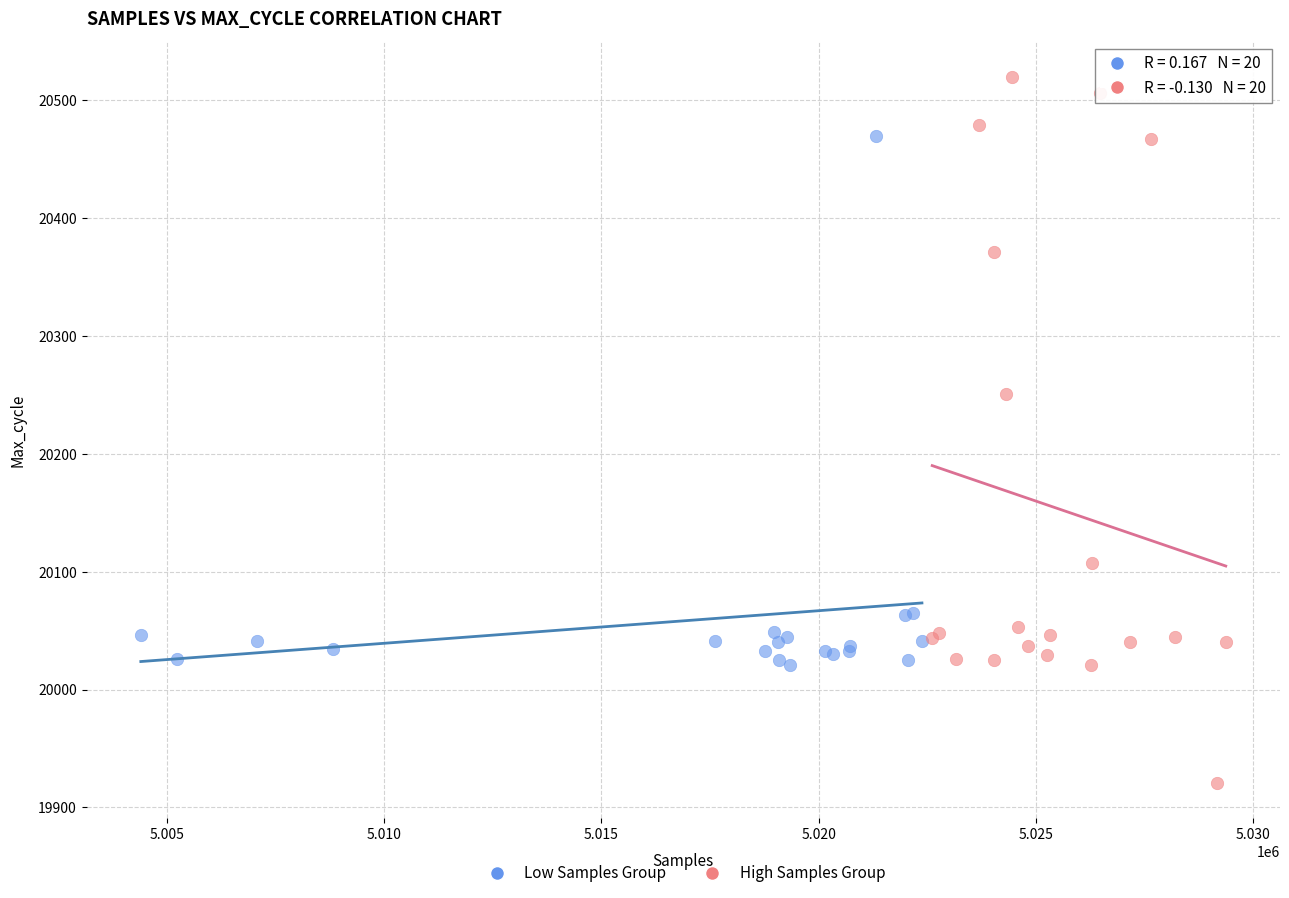

Which series has the widest spread of Y values?

High Samples Group